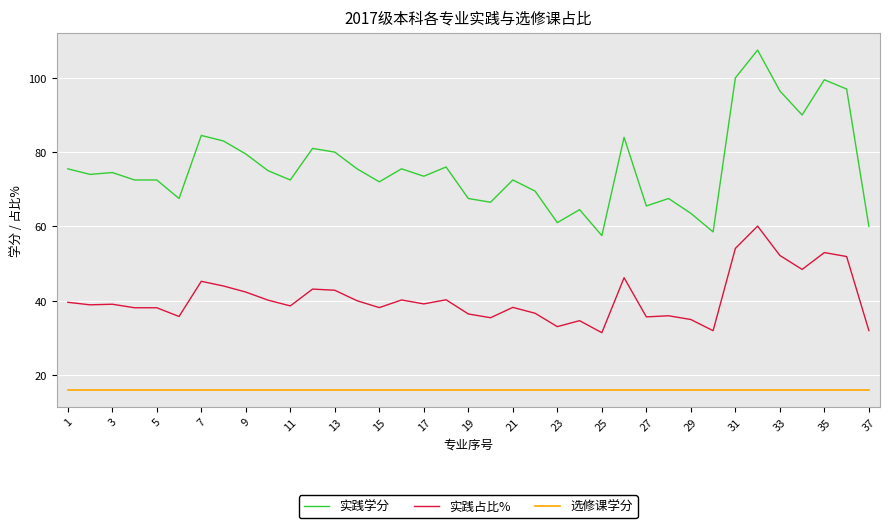

True or false: 实践学分 and 实践占比% intersect in this chart.

False